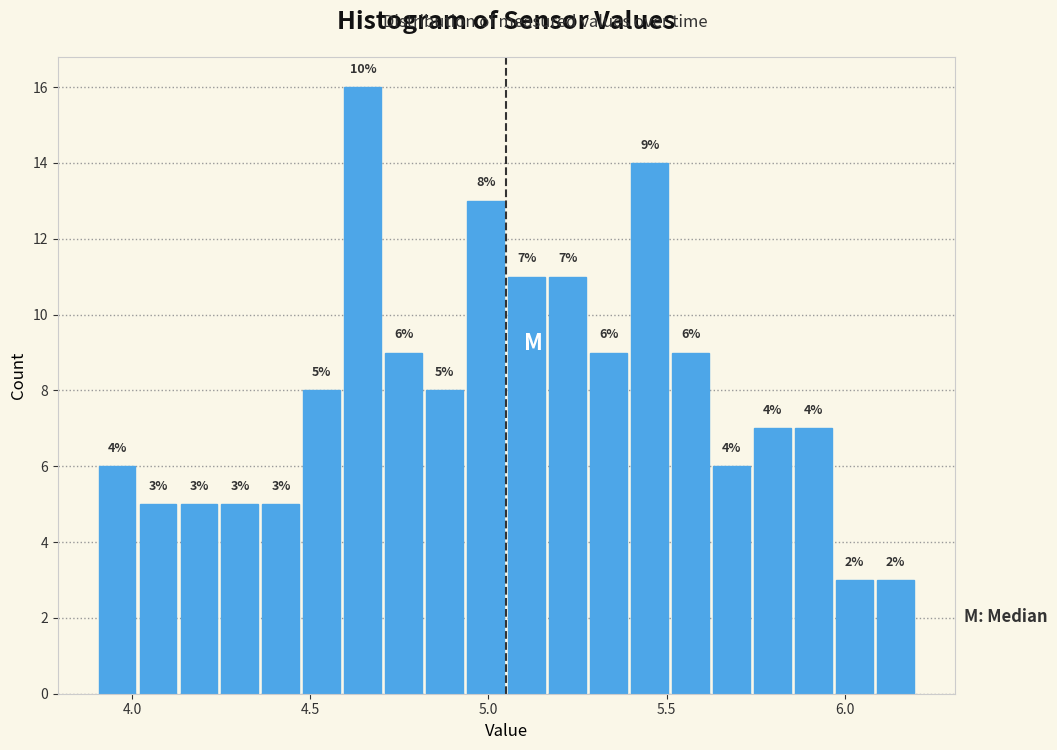

Around what value on the x-axis is the tallest bar? Give the approximate position of its centre, as read against the axis.

4.65